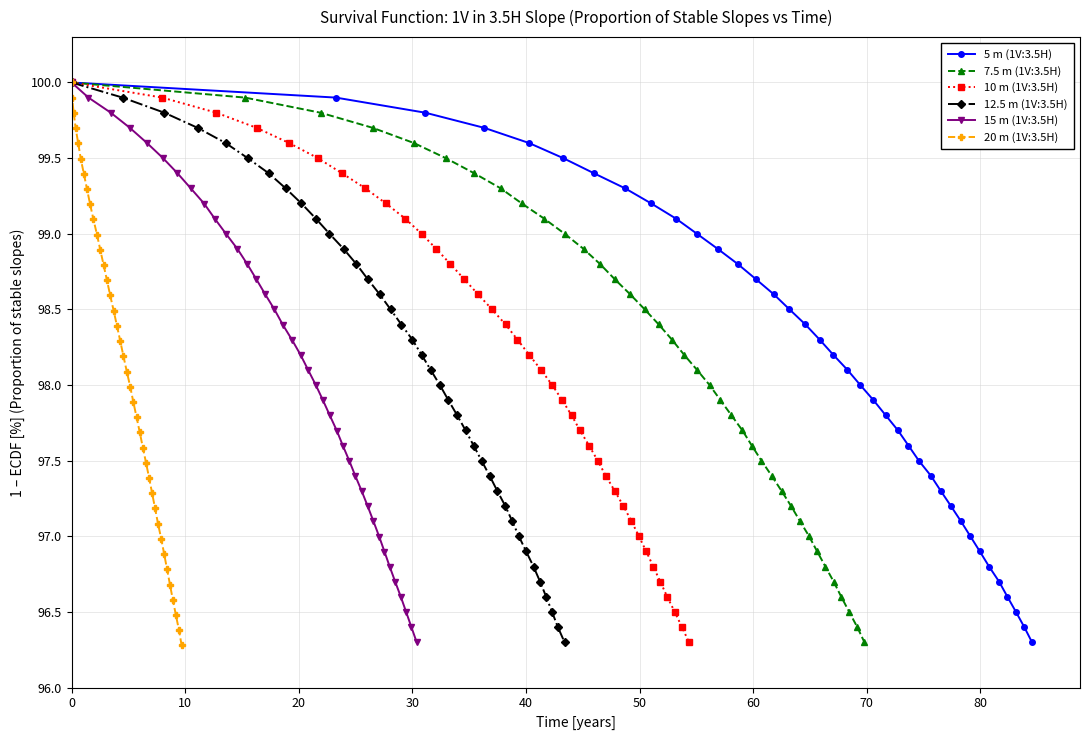

Which series has the largest range (max minus min)?

20 m (1V:3.5H)